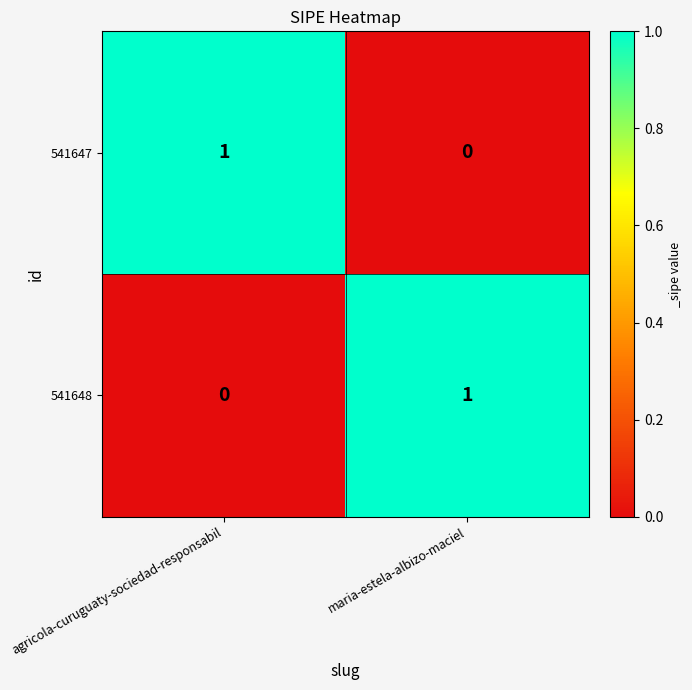

What is the maximum value shown in the chart?

1